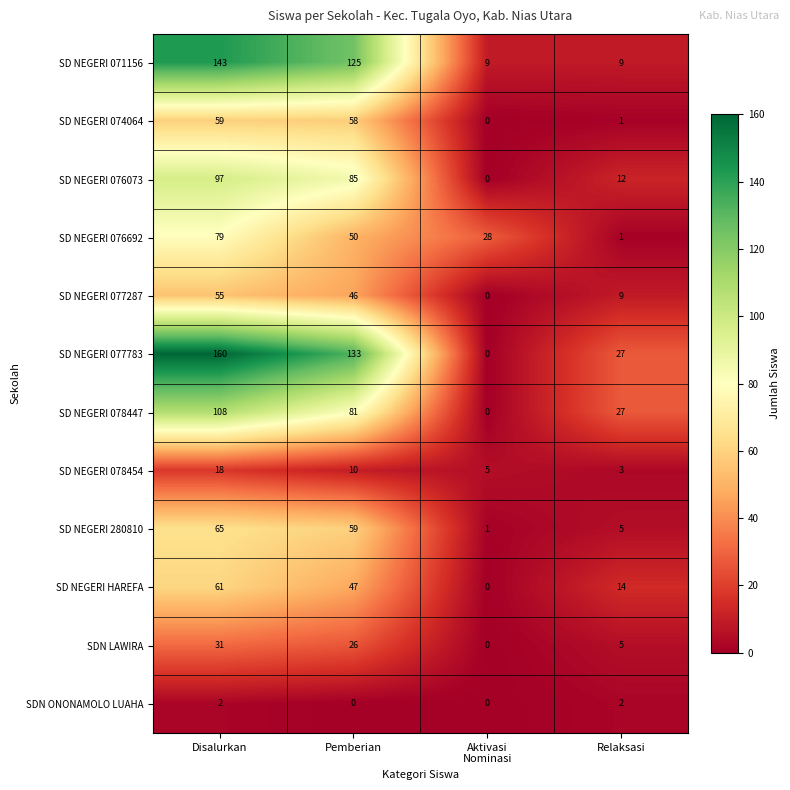

The SD NEGERI 280810 series shows 3 at Relaksasi. True or false?

False